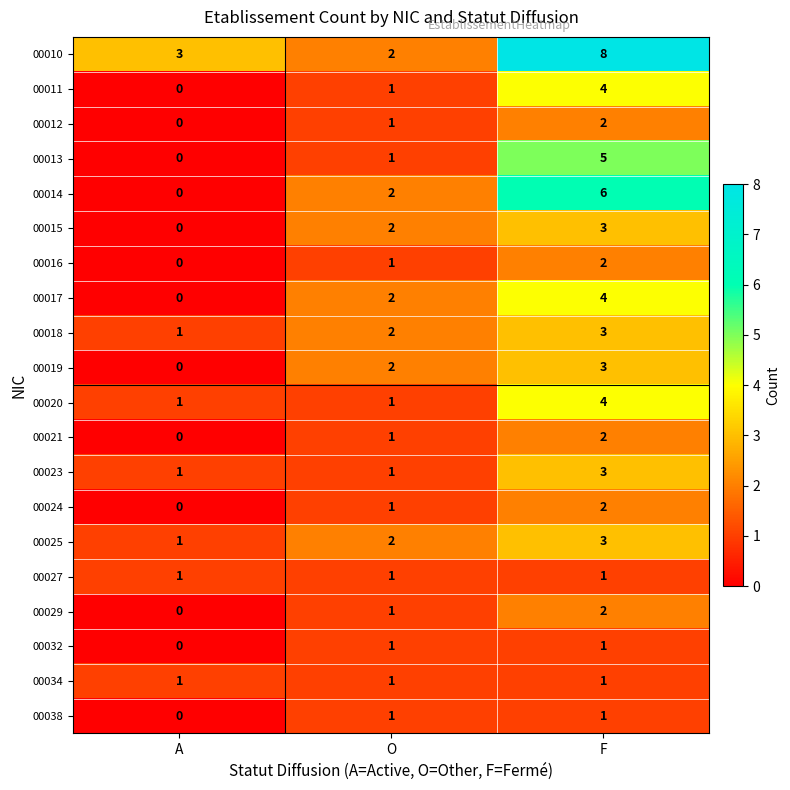

What is the difference between the maximum and minimum values in the 00020 series?

3